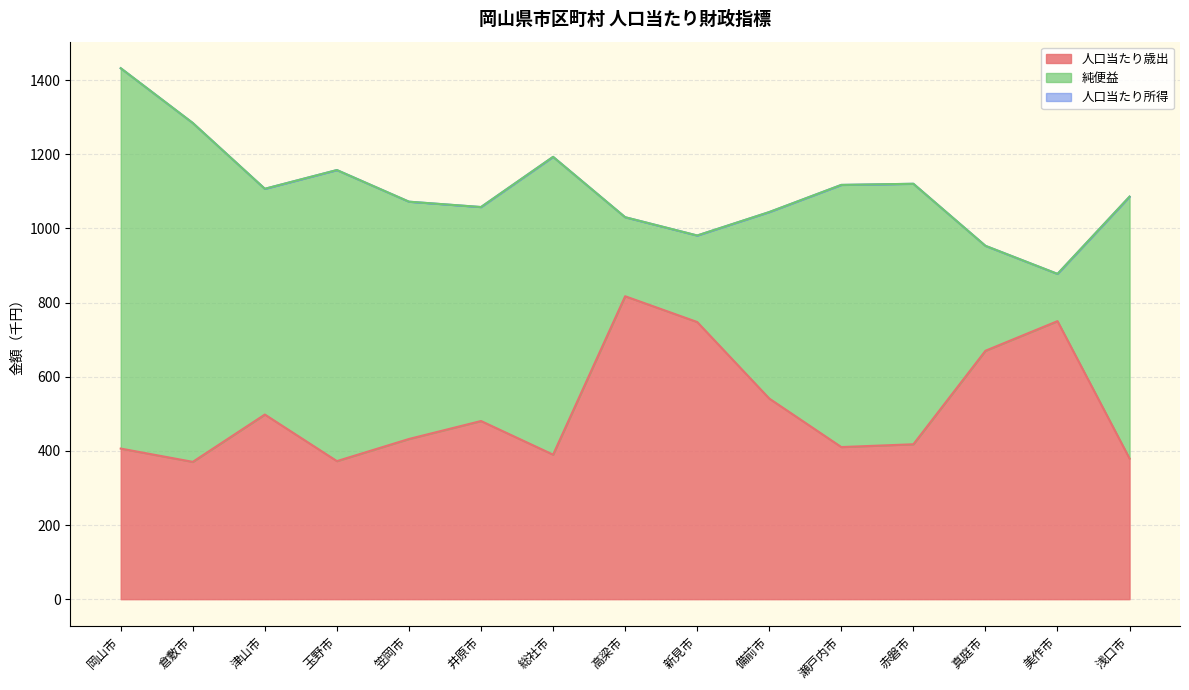

What is the sum of the 人口当たり所得 values at 笠岡市 and 真庭市?

2025.1